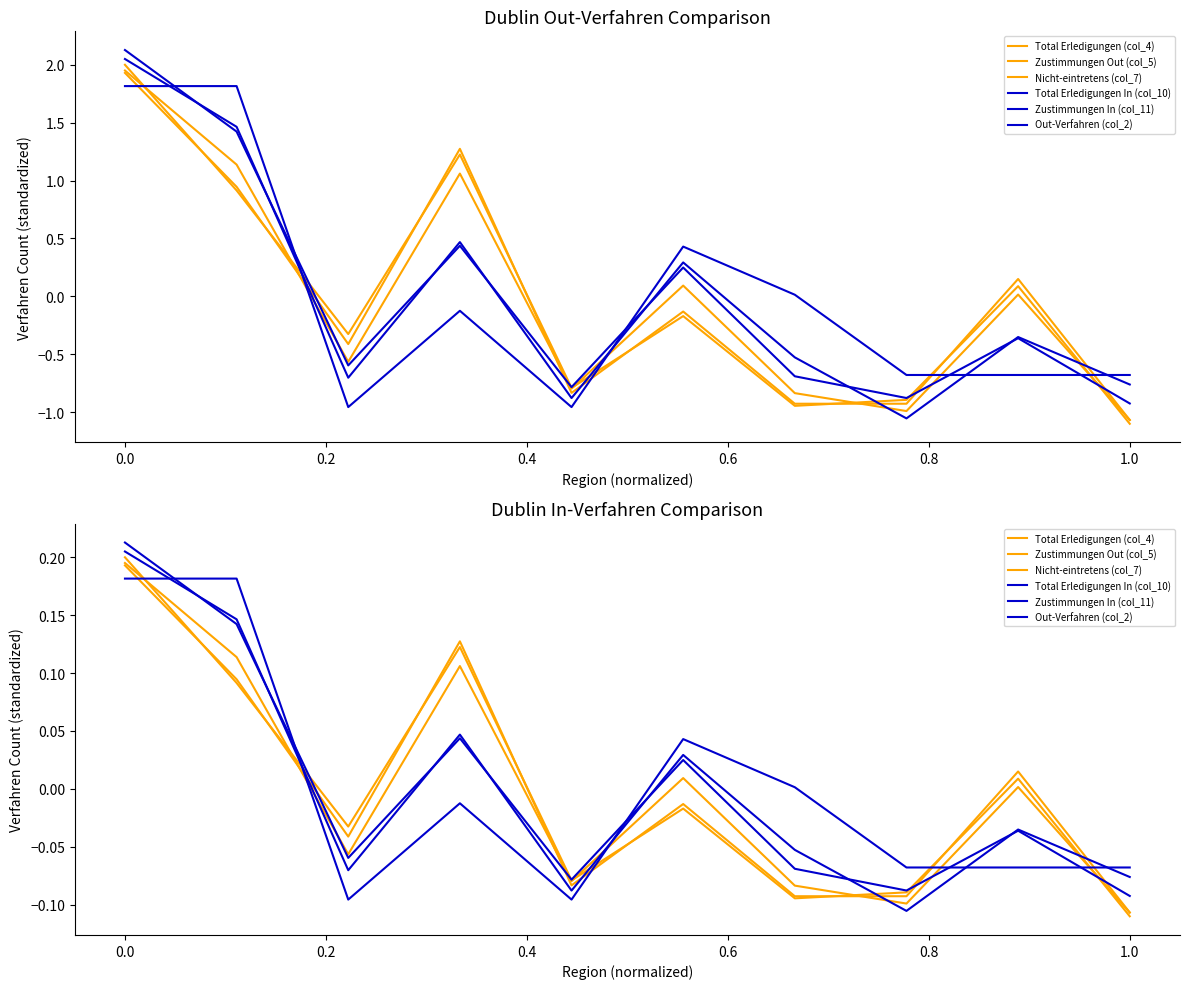

How many values in the Zustimmungen In (col_11) series are below 0?

6